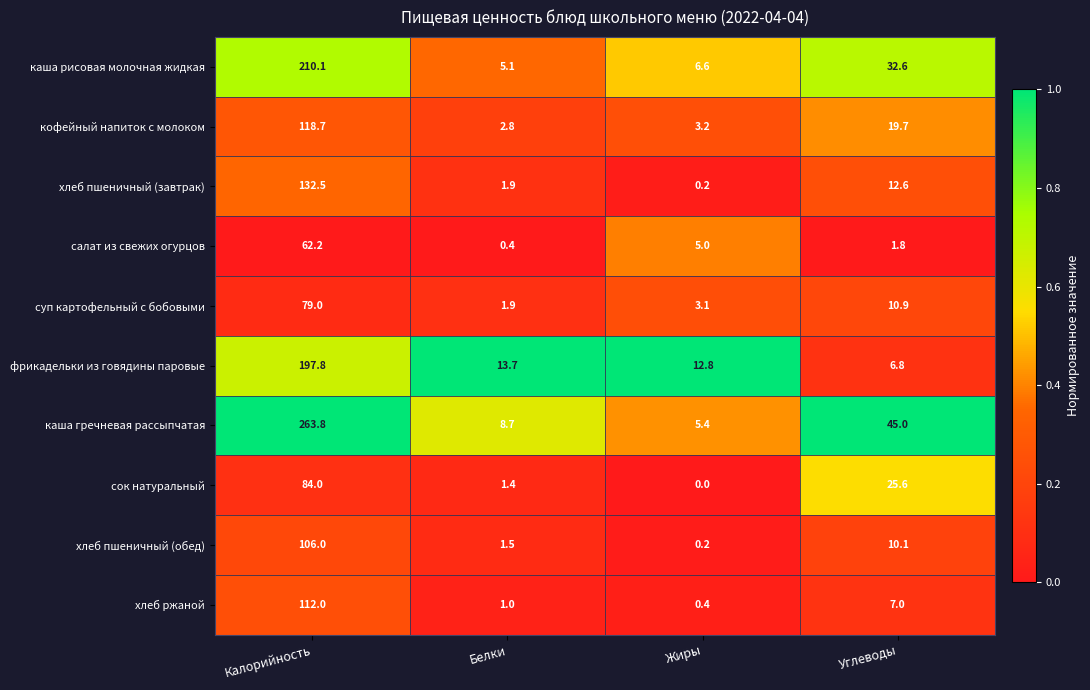

How many series are shown in this chart?

10